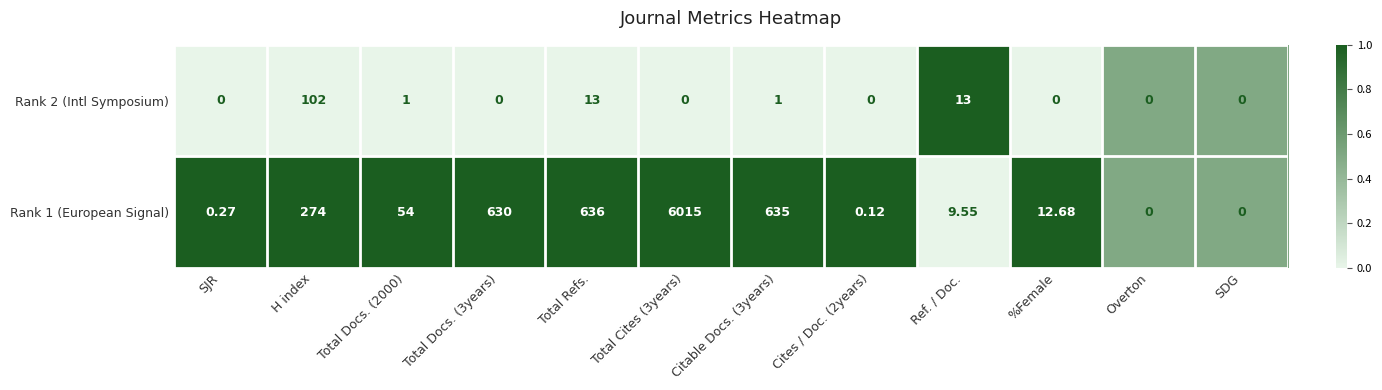

At which label does Rank 1 (European Signal) first exceed 54?

H index